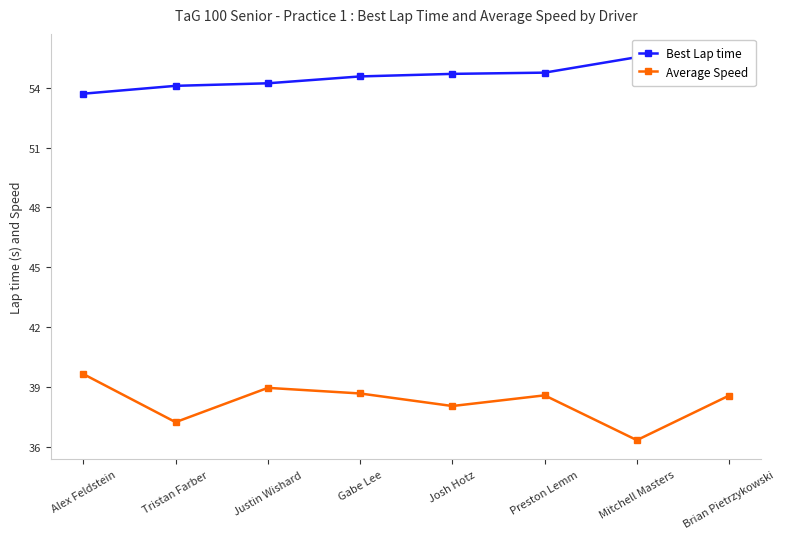

Which has a higher value, Preston Lemm or Gabe Lee?

Preston Lemm